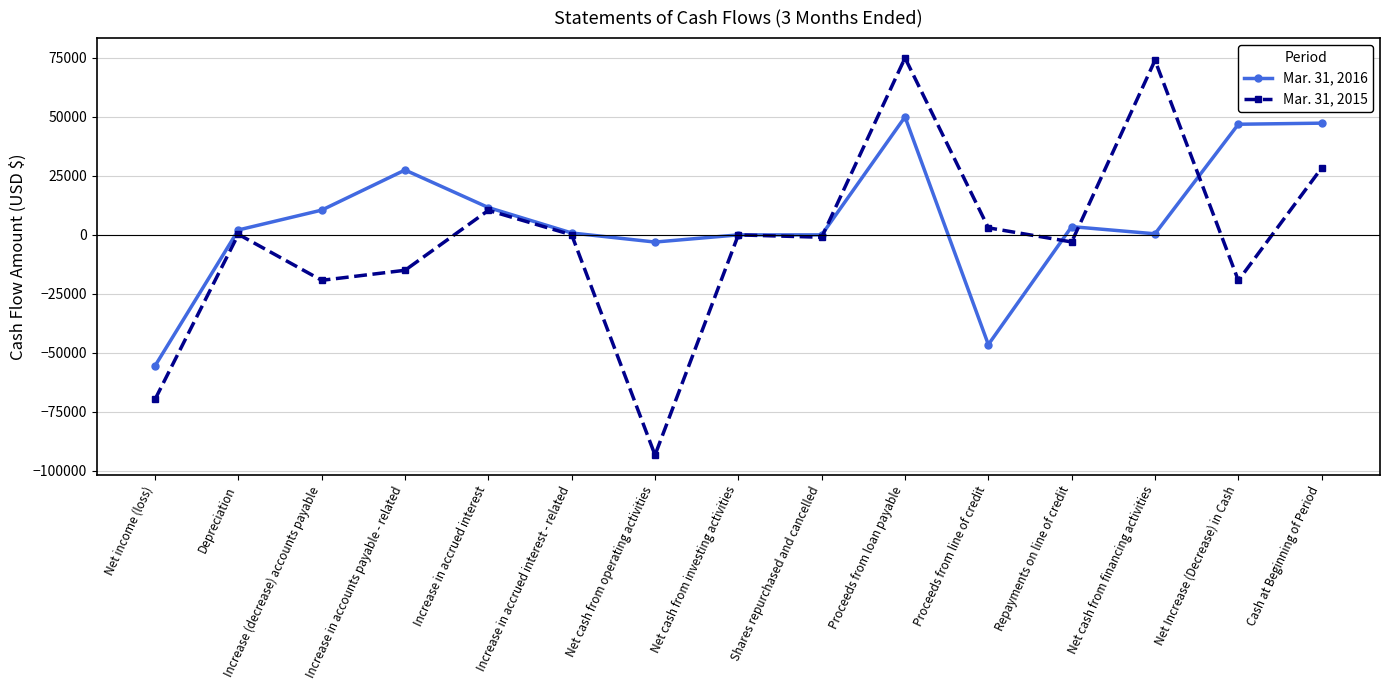

How many series are shown in this chart?

2